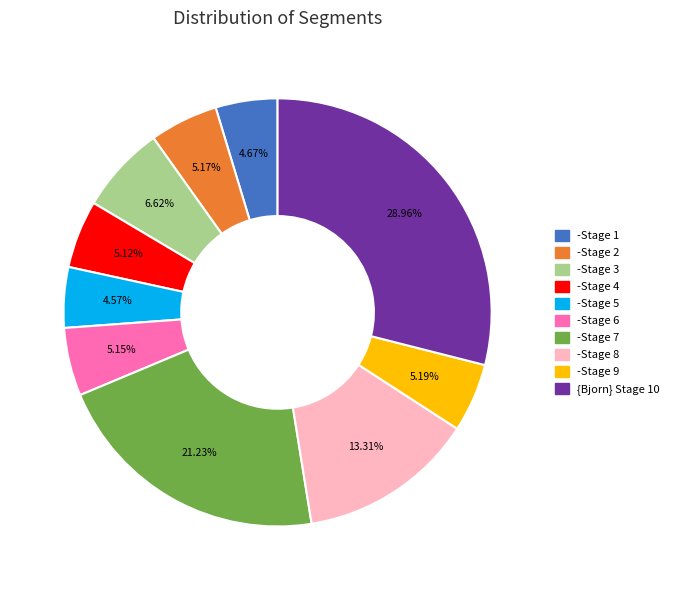

What is the total percentage of -Stage 8 and -Stage 6?

18.5%